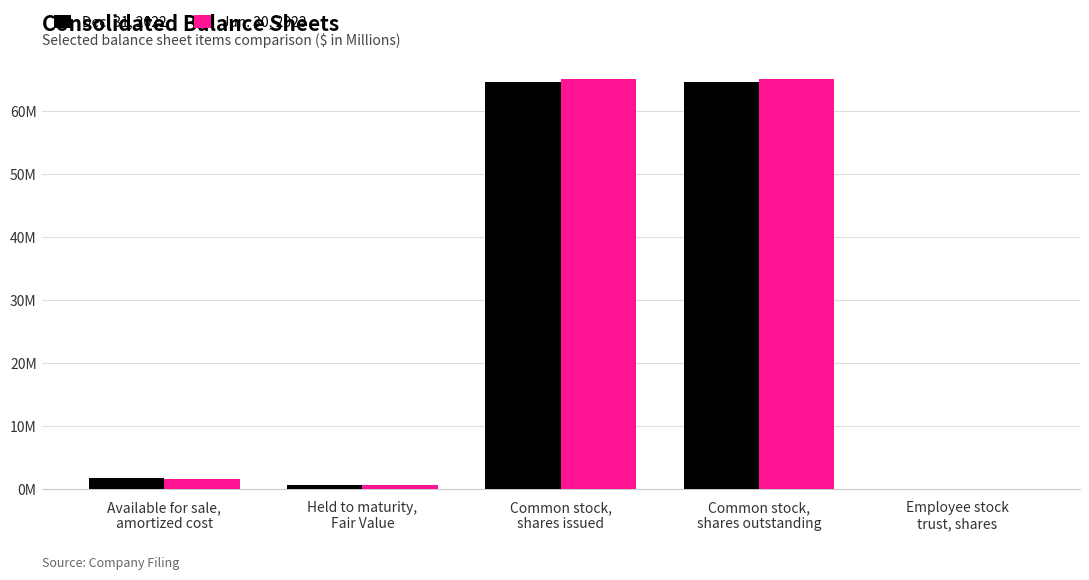

Between Common stock,
shares issued and Employee stock
trust, shares, which series saw the biggest shift?

Jun. 30, 2023